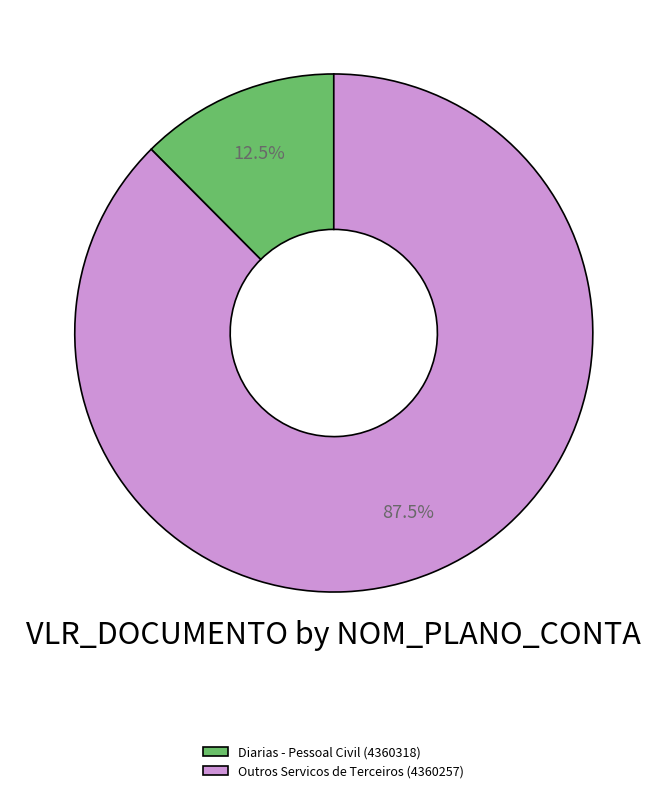

What is the largest slice in the pie chart?

Outros Servicos de Terceiros (4360257)